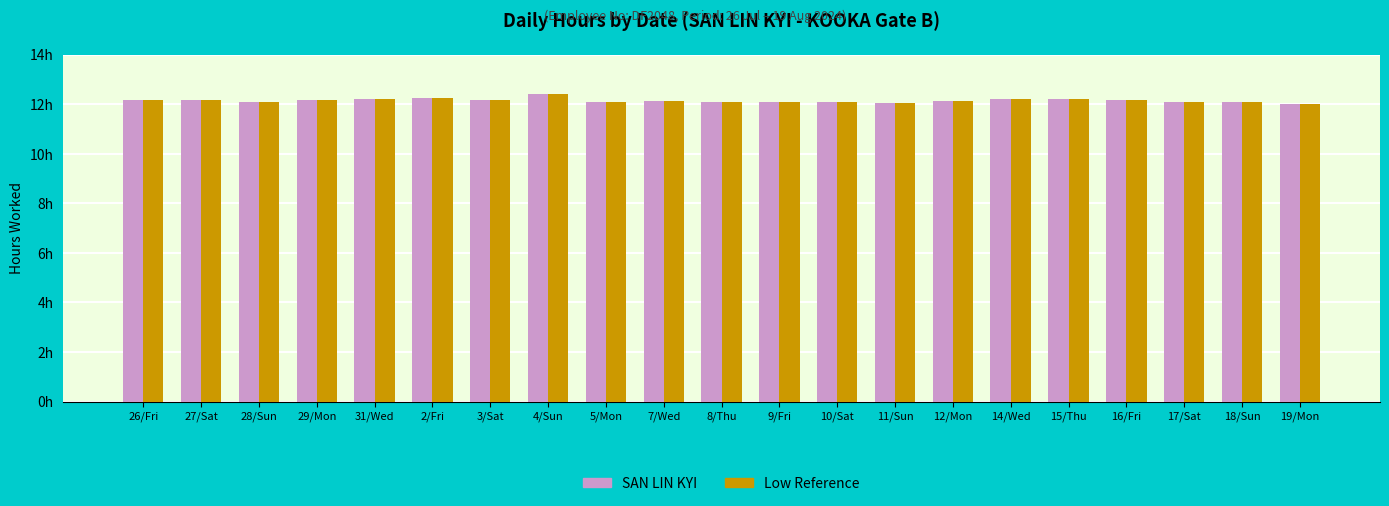

Are the bars horizontal?

No